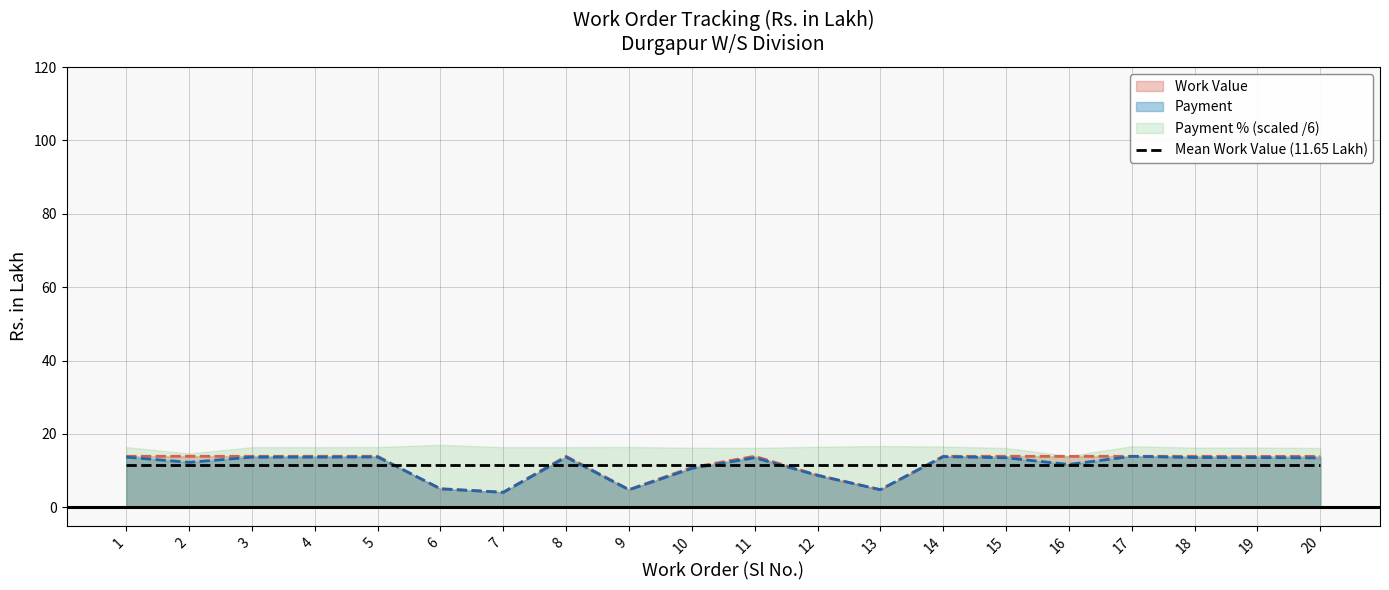

What is the difference between the Work Value values at 4 and 7?

9.8